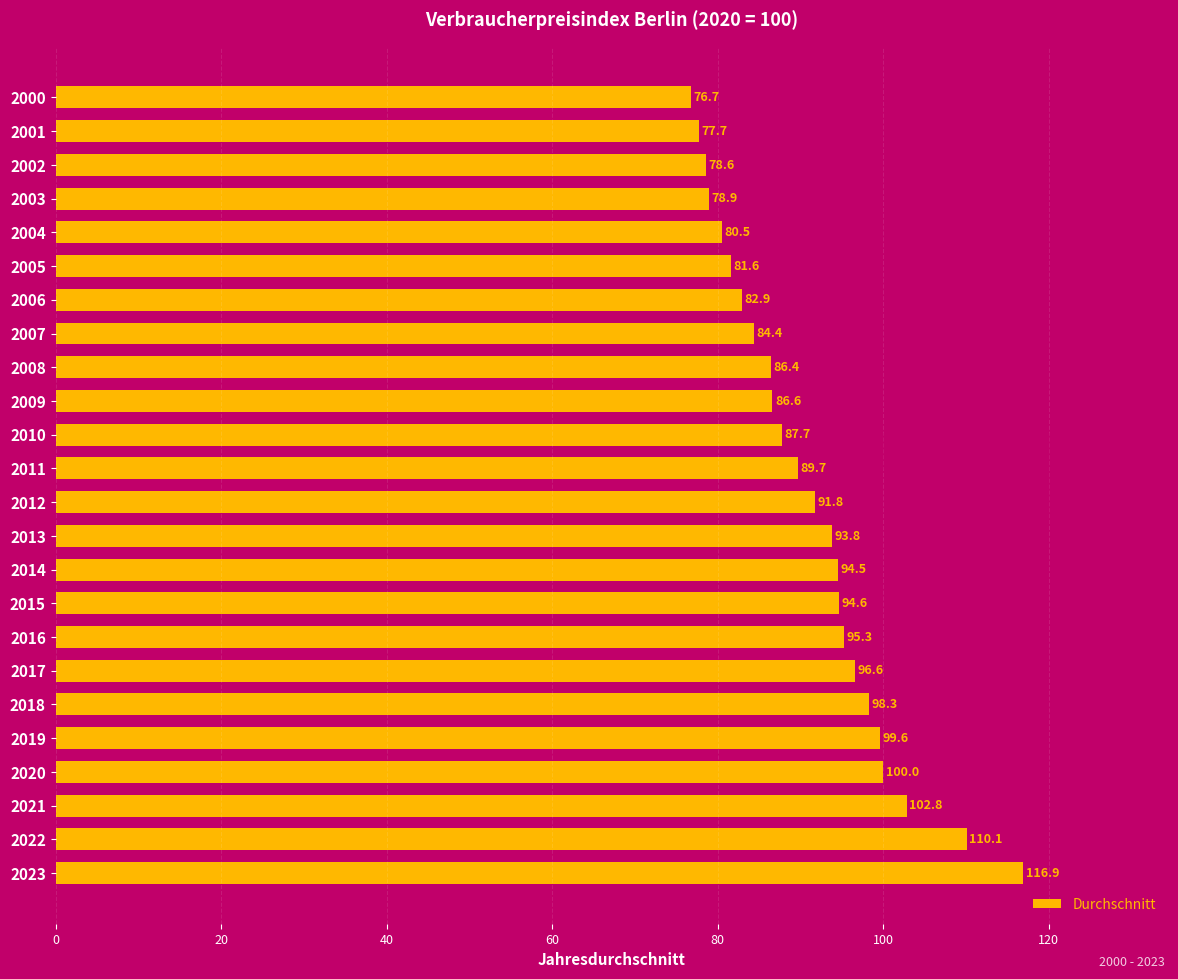

Which has a higher value, 2003 or 2021?

2021